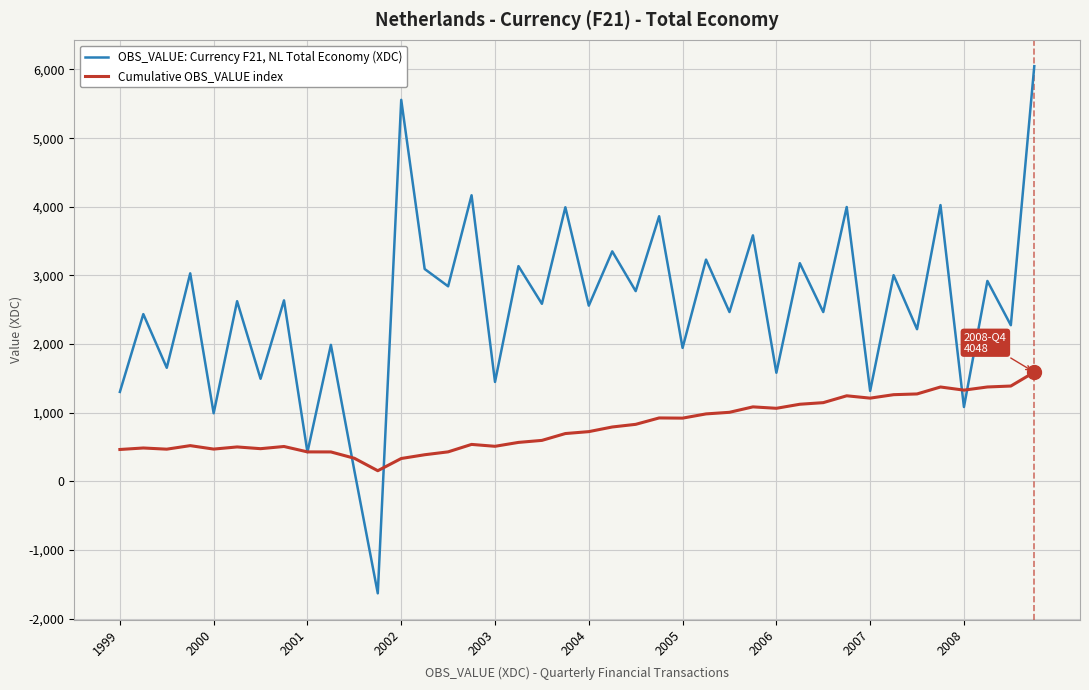

Which series has the widest spread of values?

OBS_VALUE: Currency F21, NL Total Economy (XDC)